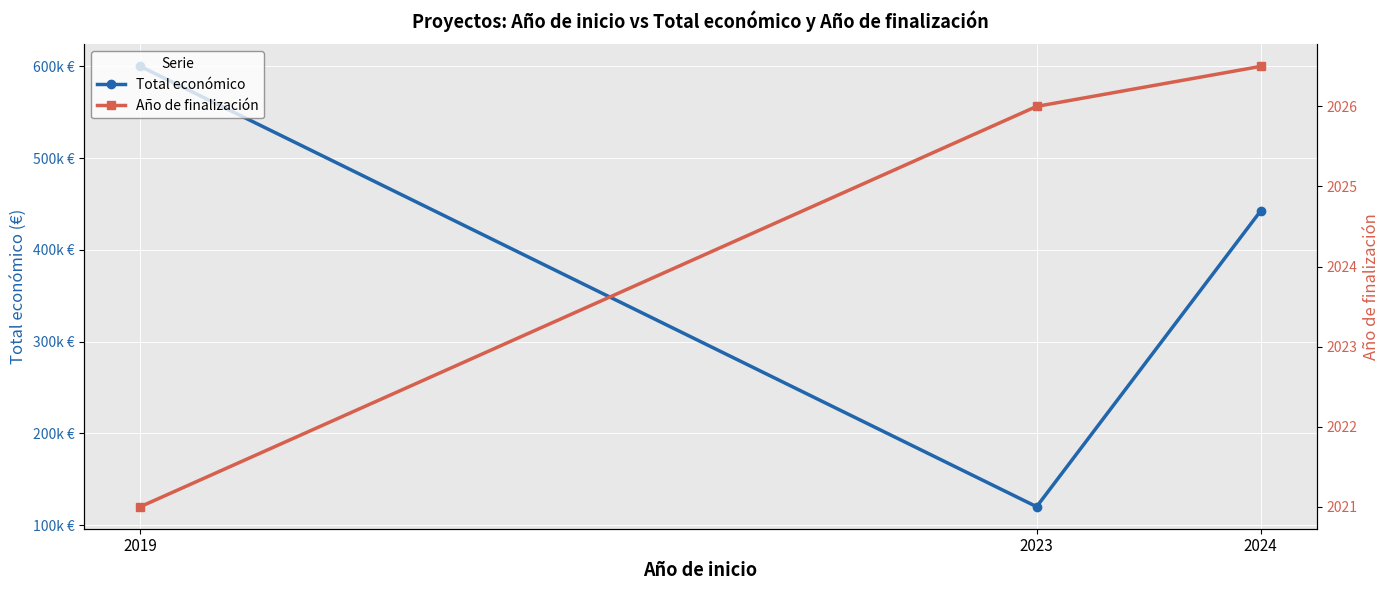

What are all the series names shown in the legend?

Total económico, Año de finalización